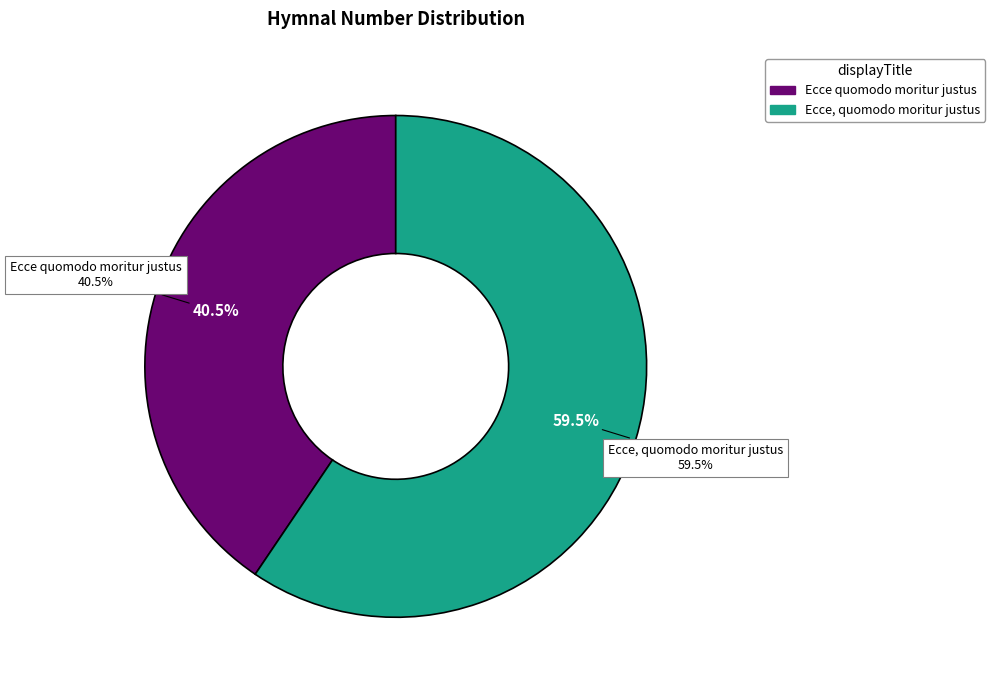

To the nearest percent, what is the difference between the Ecce quomodo moritur justus and Ecce, quomodo moritur justus slice percentages?

19%